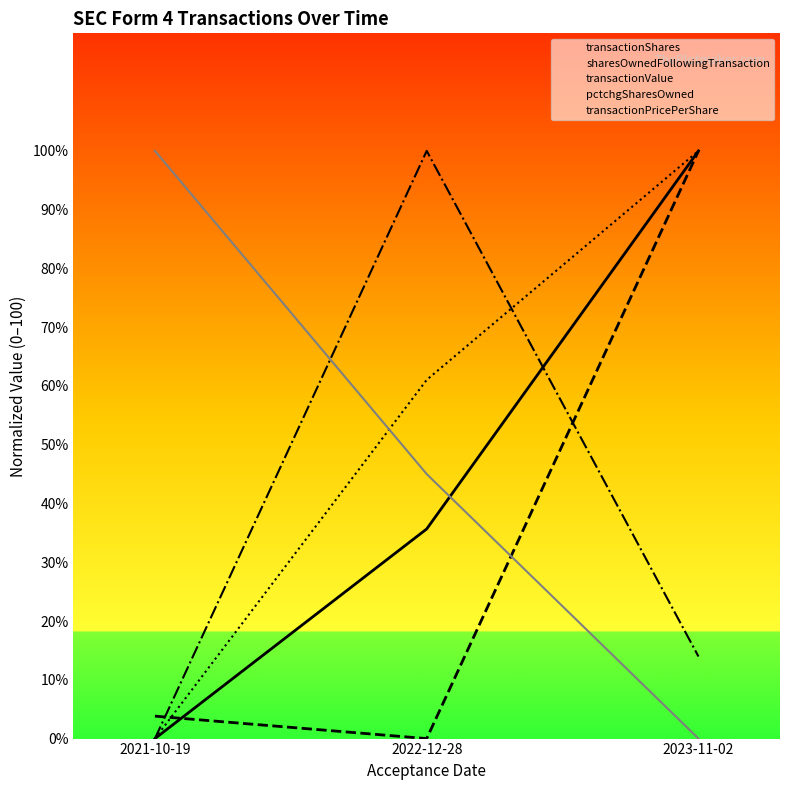

Which series has the largest total across all categories?

transactionValue